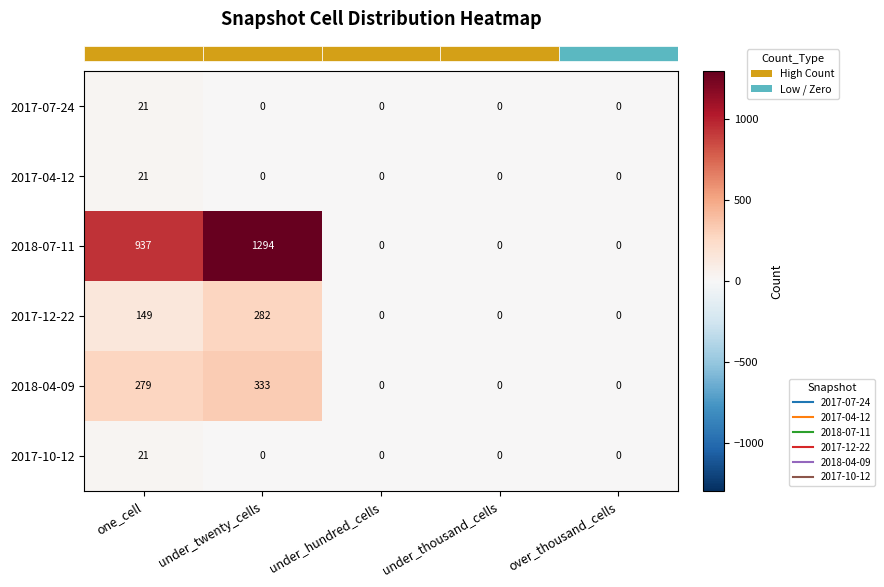

Which series has the largest total across all categories?

2018-07-11